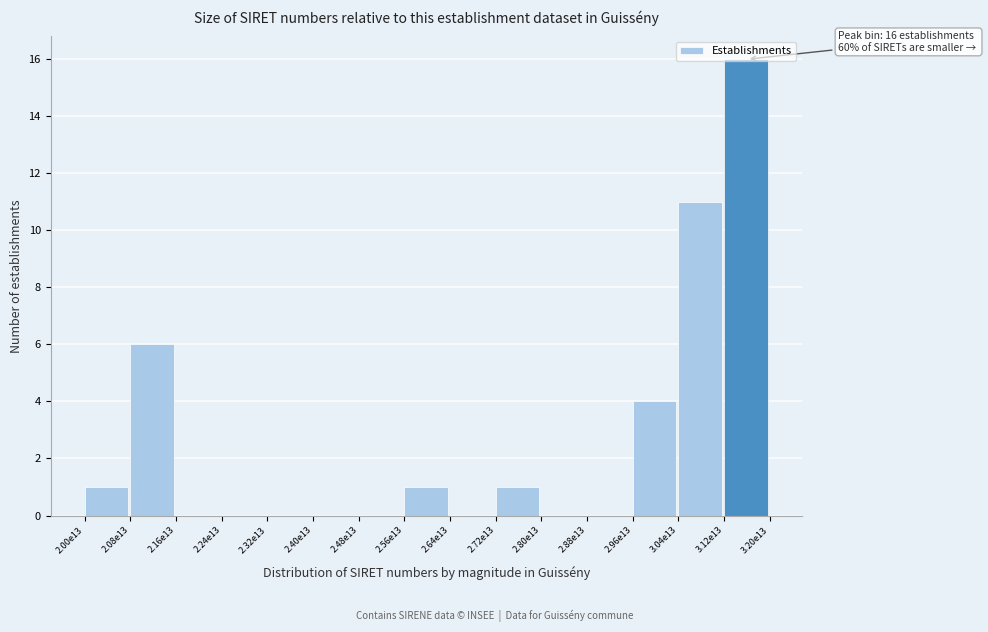

Where is the data nearest to the value 8?

2.08e13